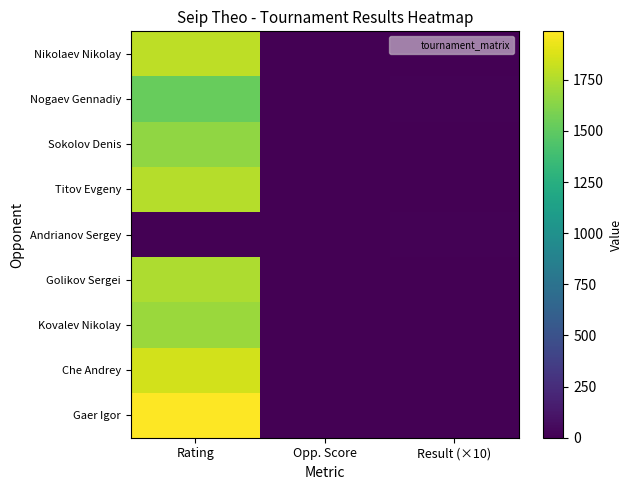

Between Opp. Score and Rating, which is larger?

Rating